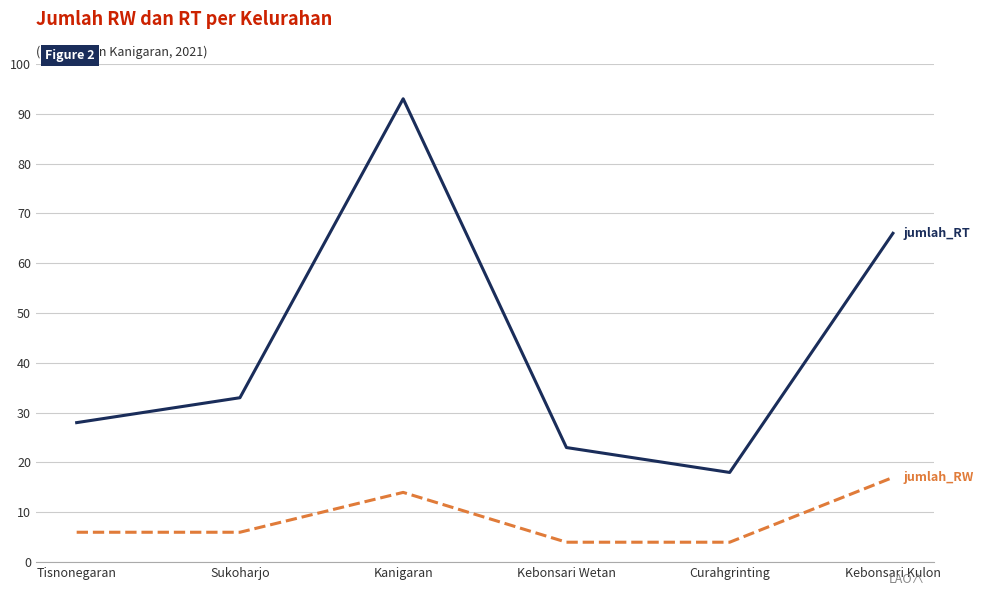

What position from the right is Sukoharjo?

5